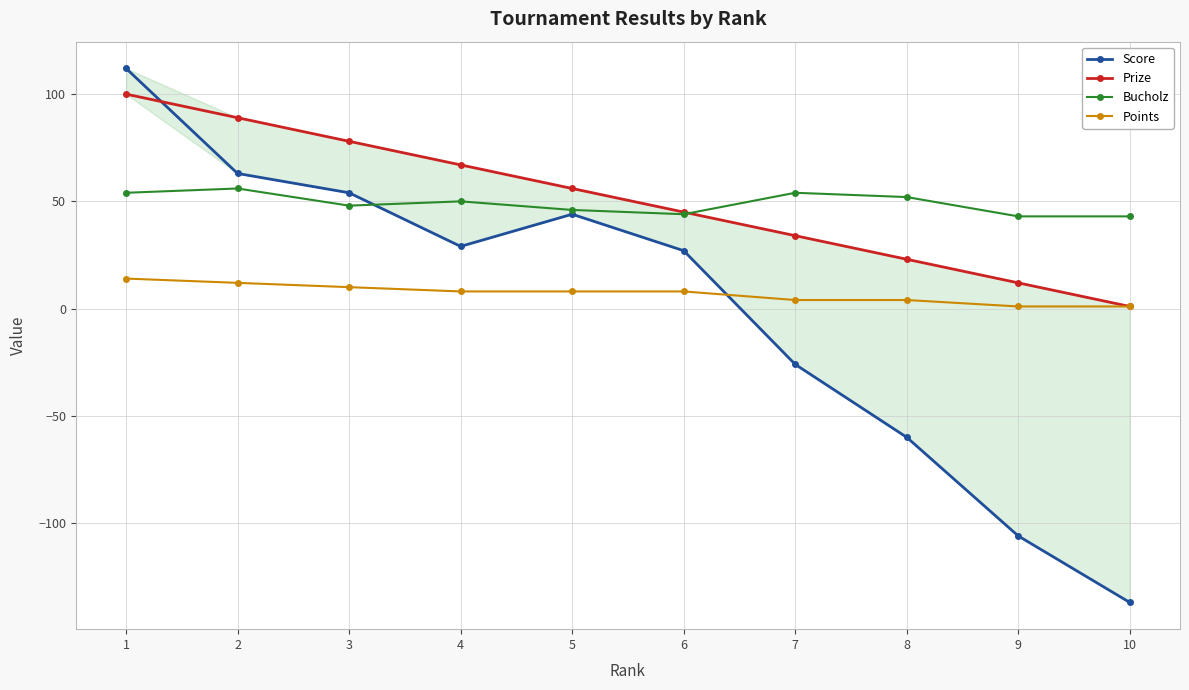

Where is the first local maximum for Bucholz?

2